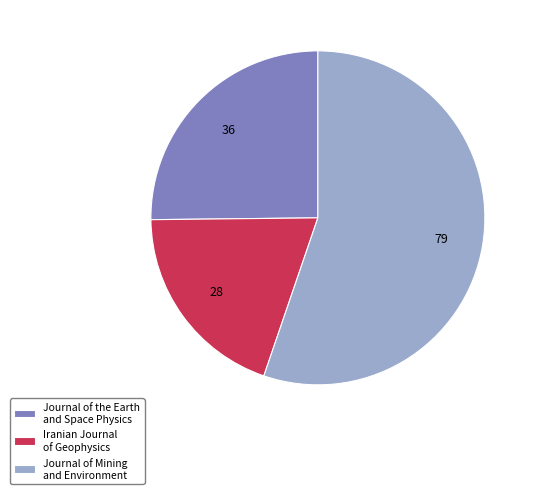

What is the smallest slice in the pie chart?

Iranian Journal of Geophysics